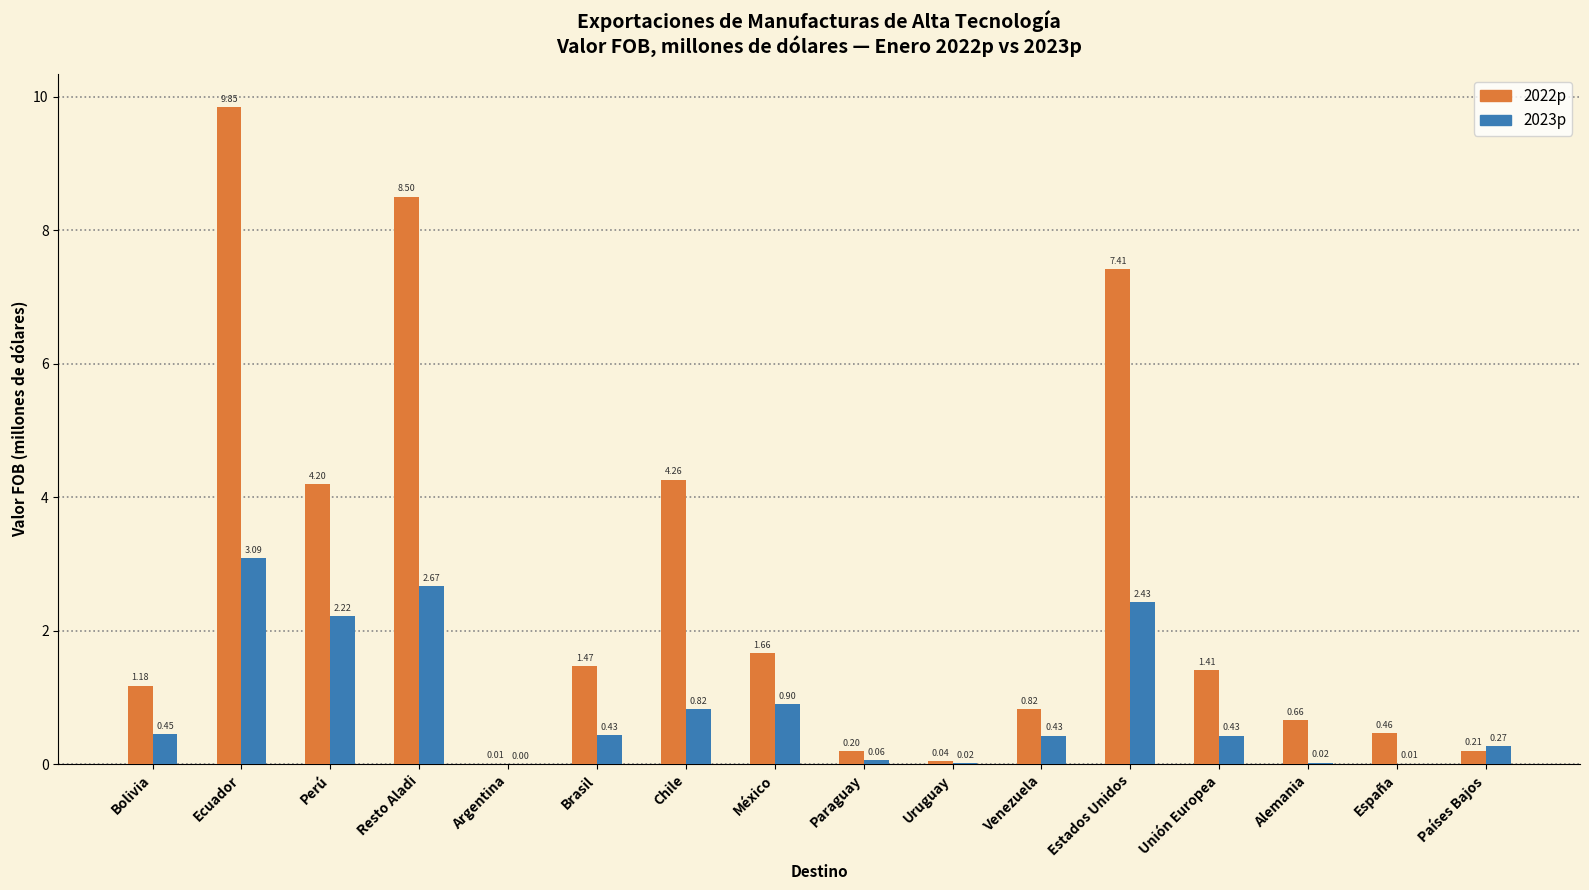

Between Resto Aladi and Brasil, which series saw the biggest shift?

2022p